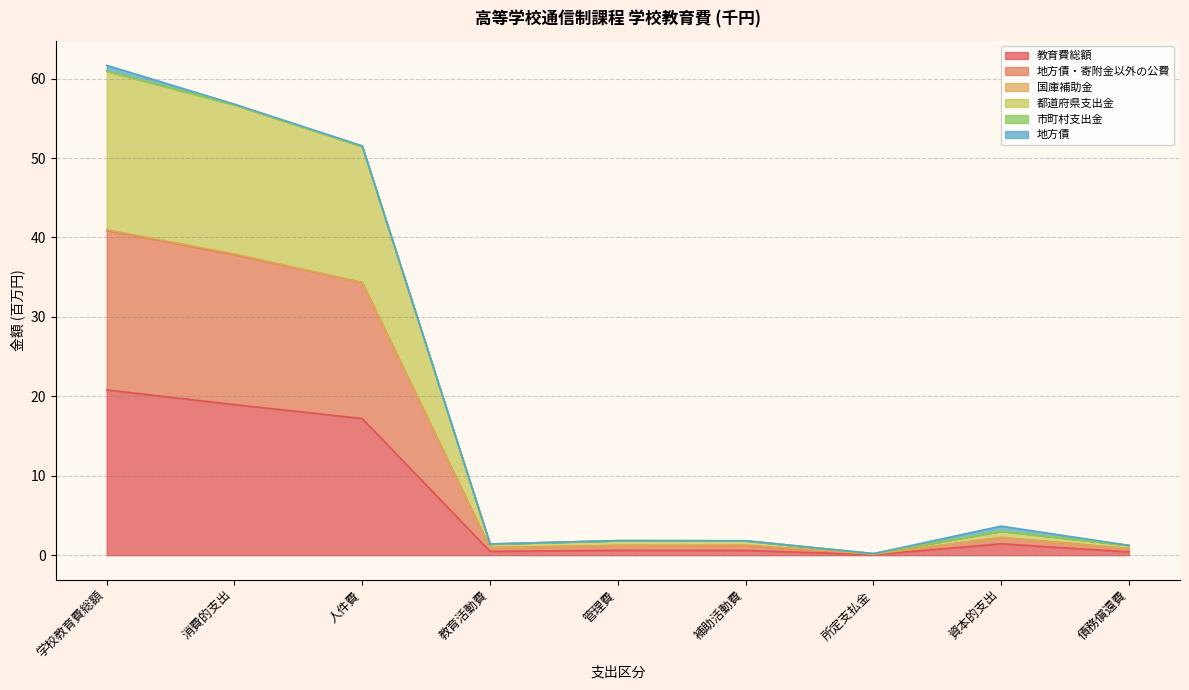

Which category has the highest value in the 教育費総額 series?

学校教育費総額